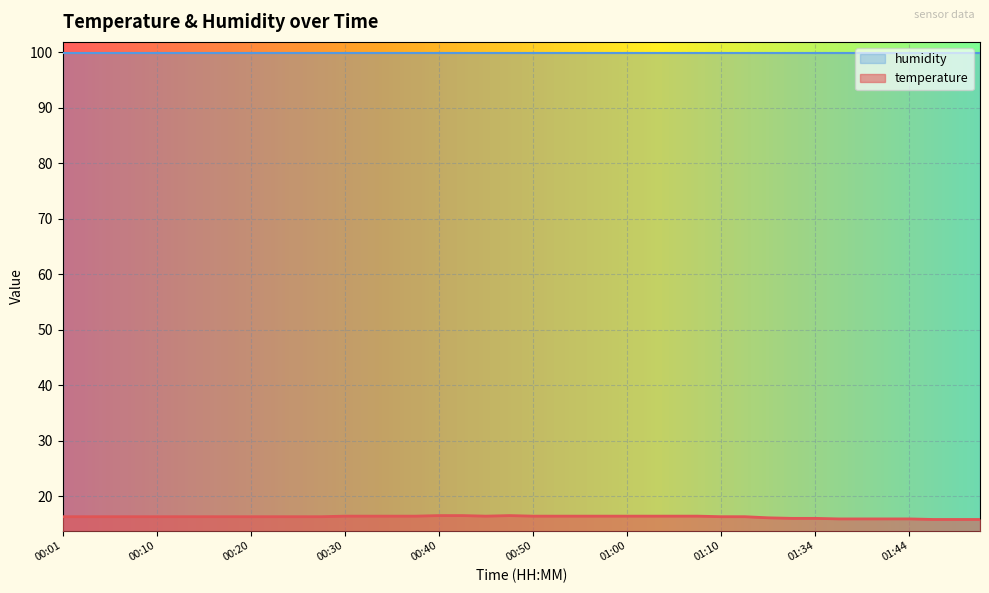

What is the label of the 10th point from the right?

01:23